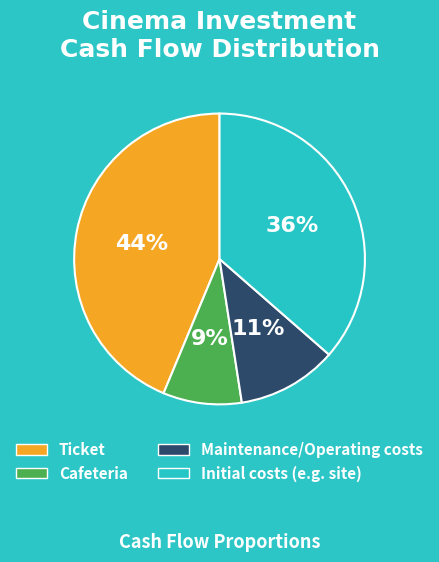

To the nearest percent, what is the difference between the largest and smallest slice percentages?

35%